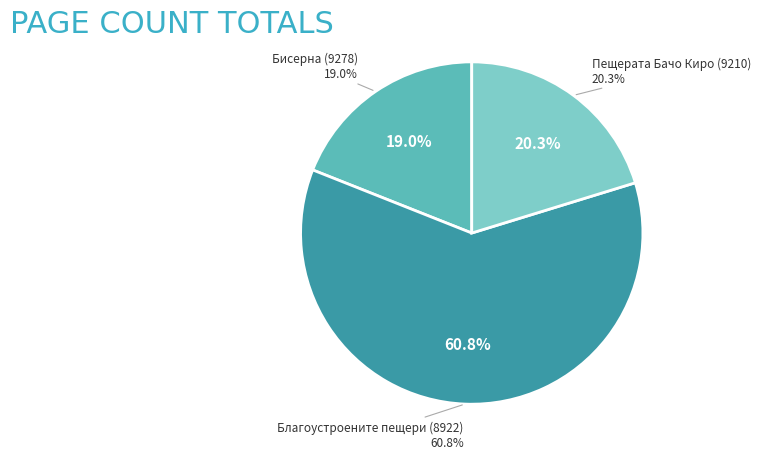

To the nearest percent, what portion does Благоустроените пещери (8922) represent?

61%